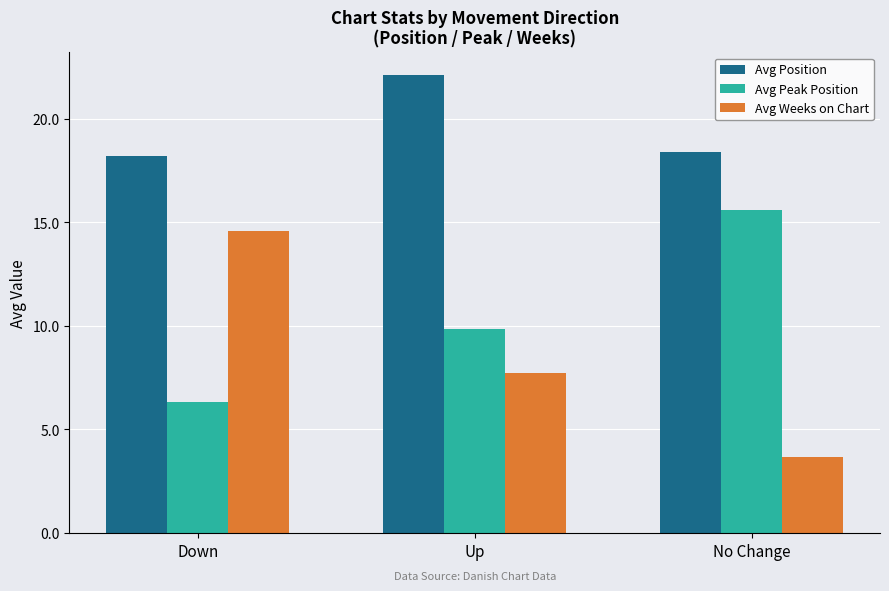

Reading left to right, list all the values displayed in this chart.

Avg Position: Down=18.2	Up=22.1	No Change=18.4
Avg Peak Position: Down=6.3	Up=9.9	No Change=15.6
Avg Weeks on Chart: Down=14.6	Up=7.7	No Change=3.7